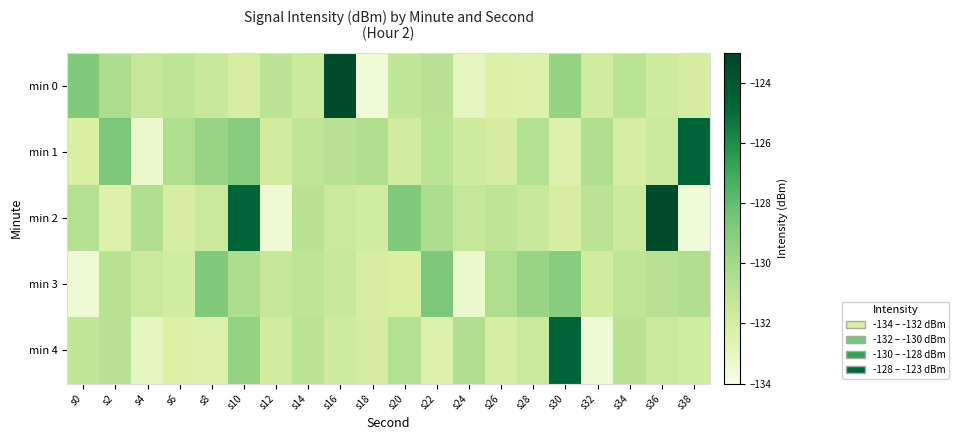

Which label corresponds to the smallest value in the chart?

s18